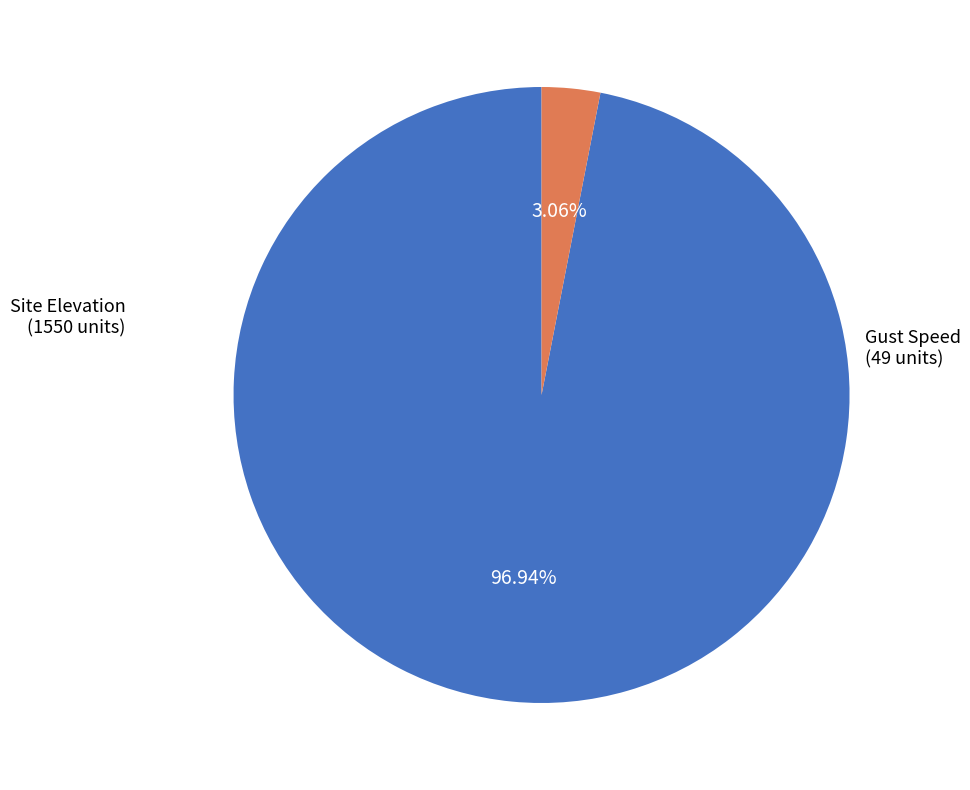

How many segments does this pie chart have?

2